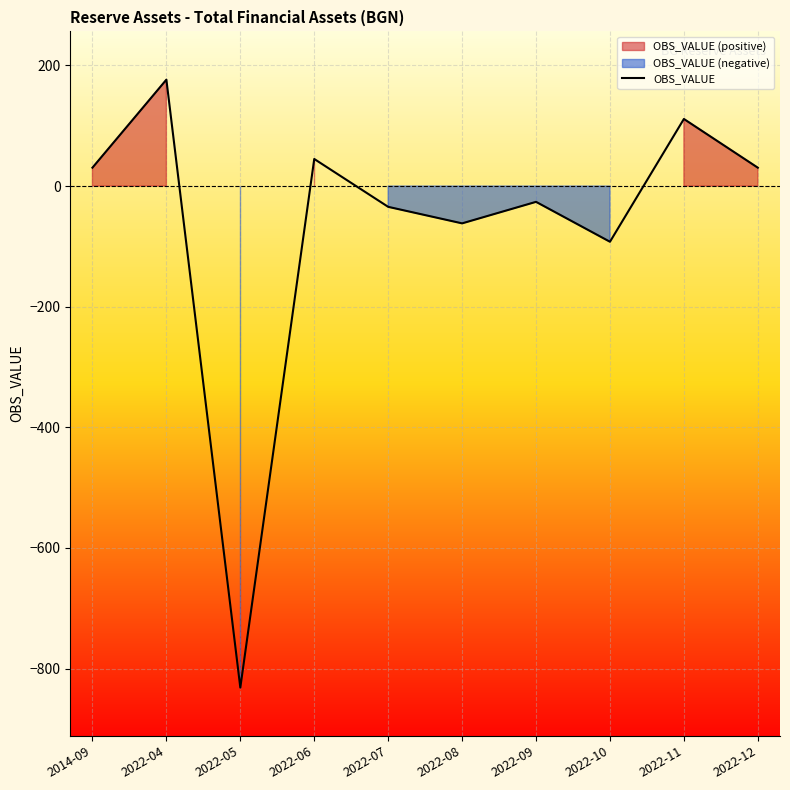

Reading right to left, what are all the values shown in this chart?

2022-12=30.5	2022-11=111.3	2022-10=-92.3	2022-09=-26.1	2022-08=-61.8	2022-07=-34.4	2022-06=44.9	2022-05=-831.6	2022-04=176.5	2014-09=30.5